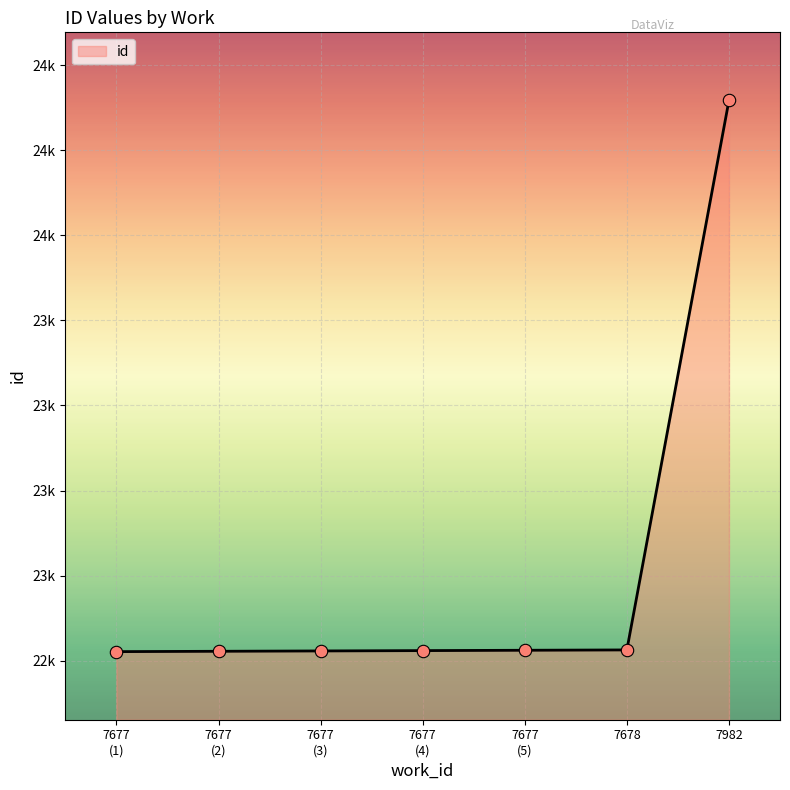

What is the change in value from 7678 to 7982?

+1614